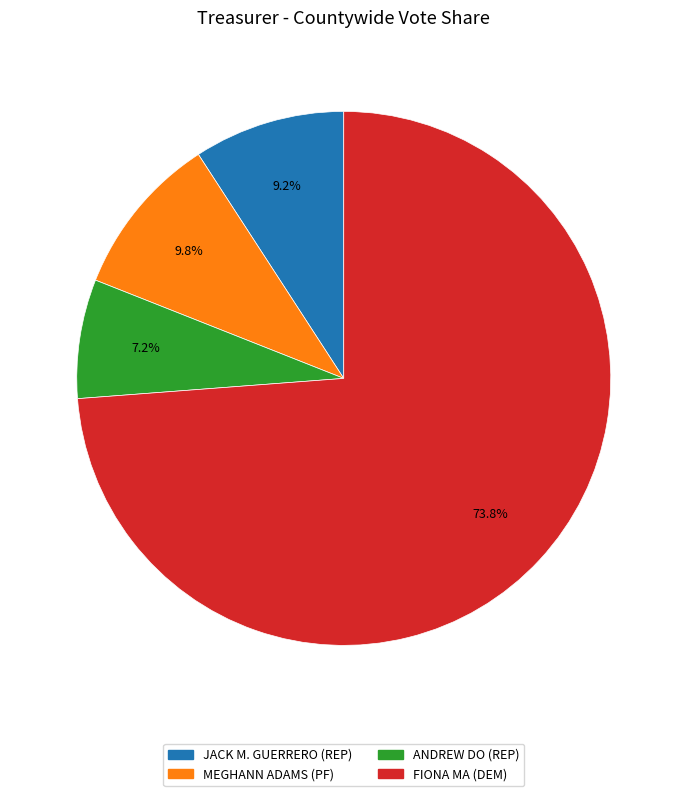

Is there a majority slice in this chart?

Yes